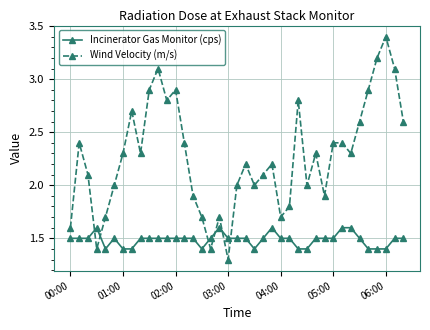

What are all the series names shown in the legend?

Incinerator Gas Monitor (cps), Wind Velocity (m/s)